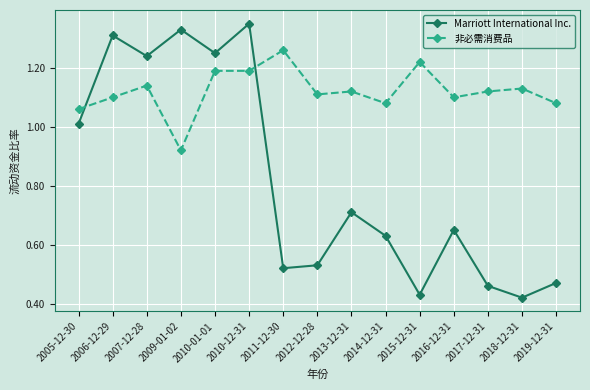

What is the label of the 8th point from the right?

2012-12-28